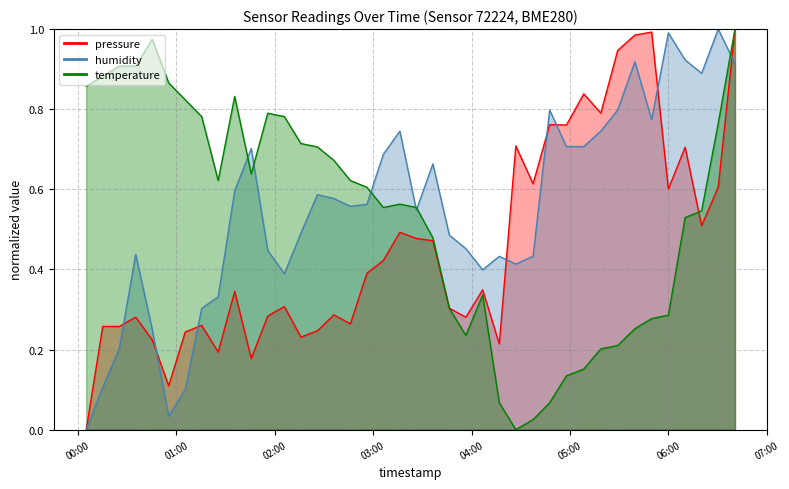

Where is temperature nearest to the value 0?

2023-04-25T04:27:00